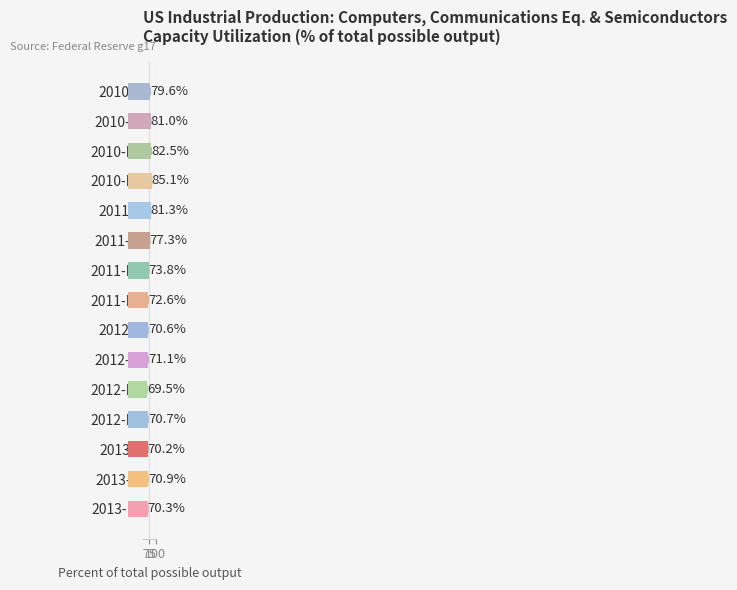

What is the average value?

75.1